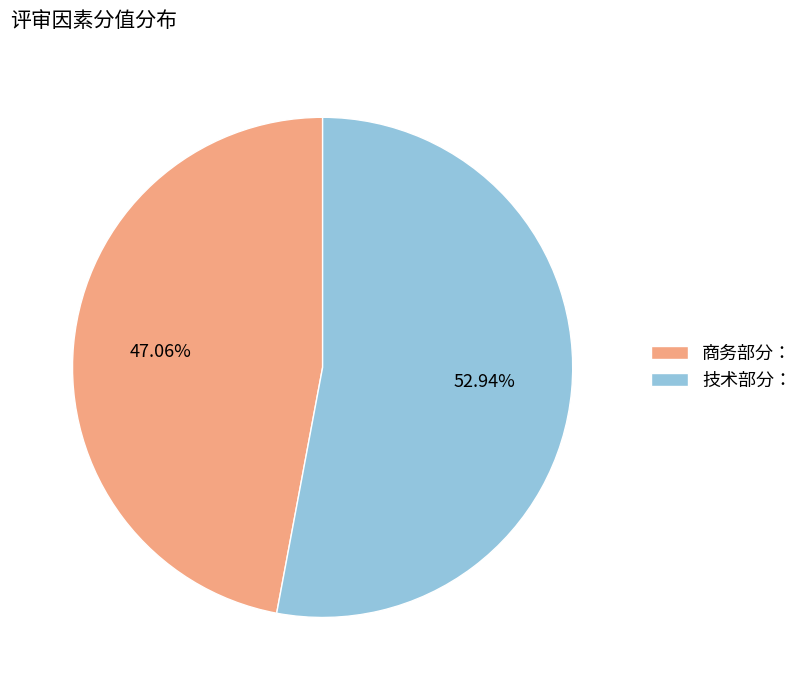

How many segments does this pie chart have?

2